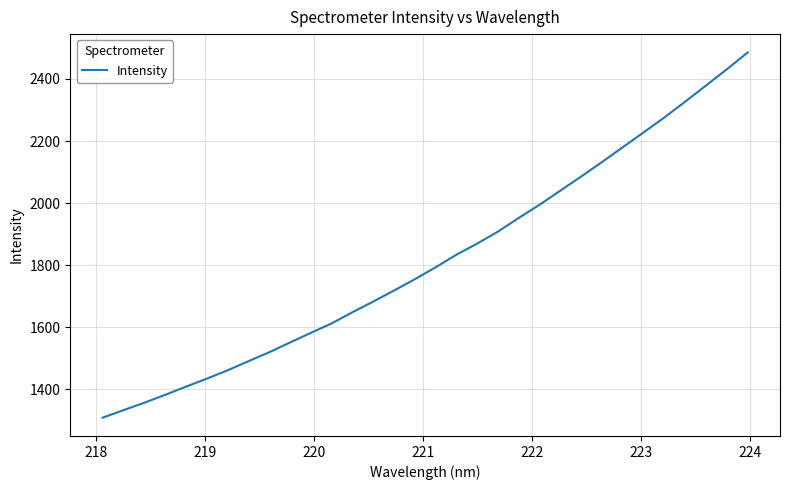

What is the smallest value displayed?

1308.9